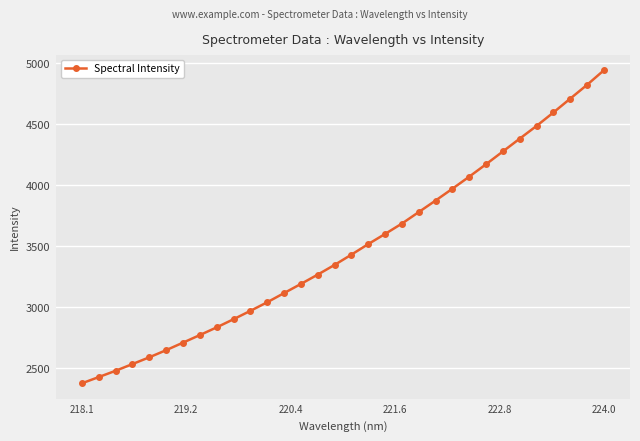

What is the average value?

3485.7